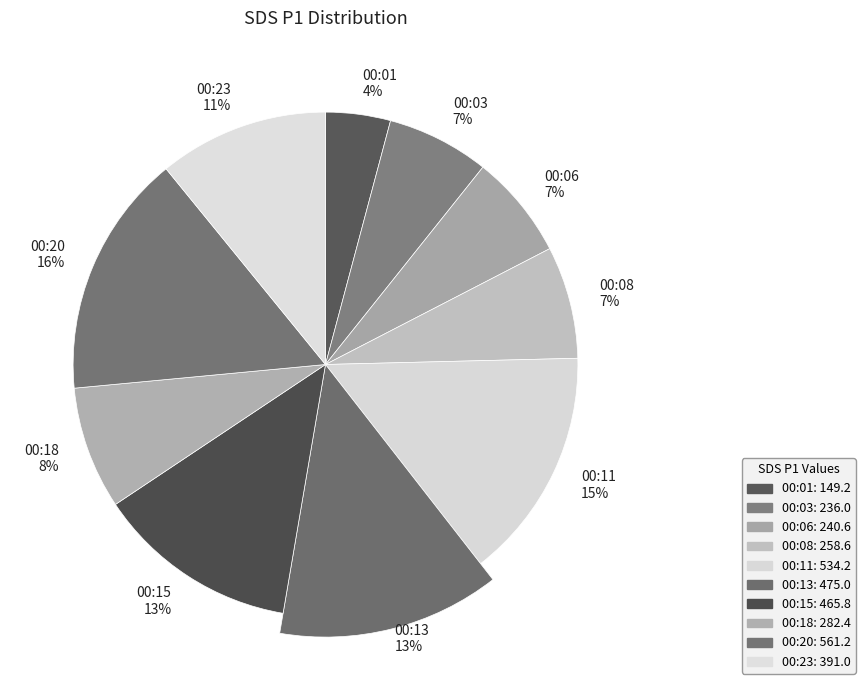

Does 00:18 represent more than half of the total?

No